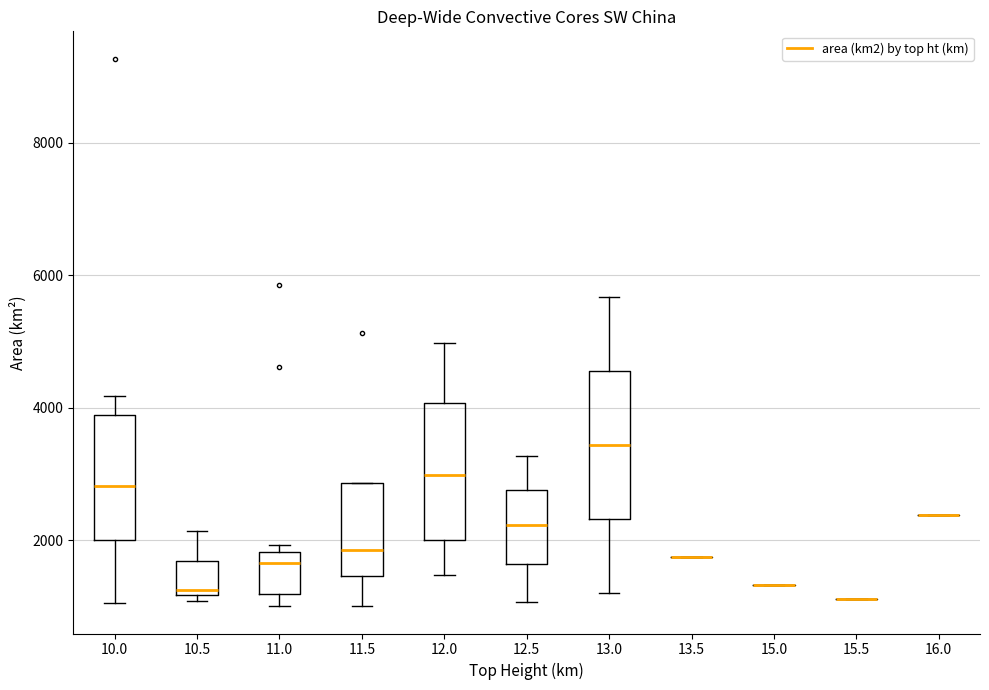

Reading left to right, transcribe this box plot: for each box, give where its median line is, the range the box spans, and where its two whiskers end, as read against the y-axis. The values are not printed on the chart, so give them approximately, as read against the axis.

10.0: median 2800, box 2000 to 3800, whiskers 1000 to 4200
10.5: median 1200 (just above the box's lower edge), box 1200 to 1600, whiskers 1000 to 2200
11.0: median 1600, box 1200 to 1800, whiskers 1000 to 2000
11.5: median 1800, box 1400 to 2800, whiskers 1000 to 2800
12.0: median 3000, box 2000 to 4000, whiskers 1400 to 5000
12.5: median 2200, box 1600 to 2800, whiskers 1000 to 3200
13.0: median 3400, box 2400 to 4600, whiskers 1200 to 5600
13.5: box collapsed to a line at 1800, whiskers 1800 to 1800
15.0: box collapsed to a line at 1400, whiskers 1400 to 1400
15.5: box collapsed to a line at 1200, whiskers 1200 to 1200
16.0: box collapsed to a line at 2400, whiskers 2400 to 2400